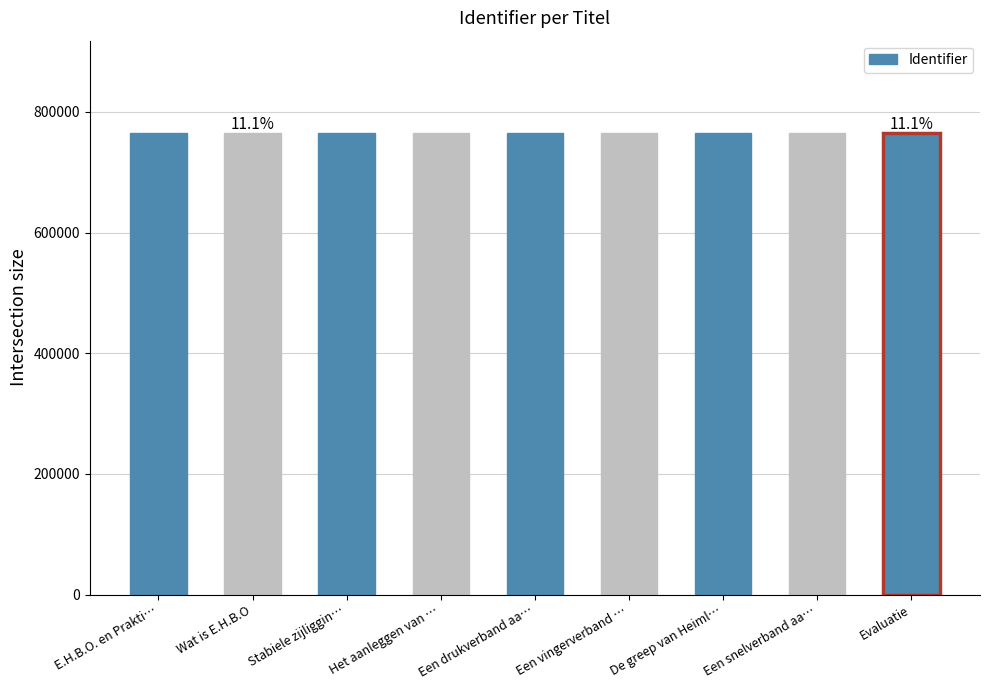

What is the value of the 2nd bar from the left?

764730